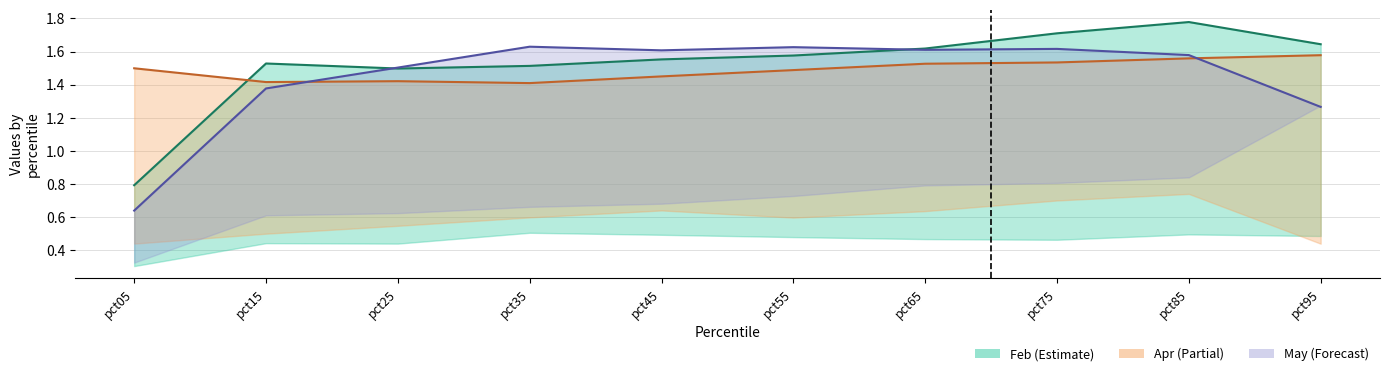

What is the value of the Jun point at the 4th from the left?

1.4